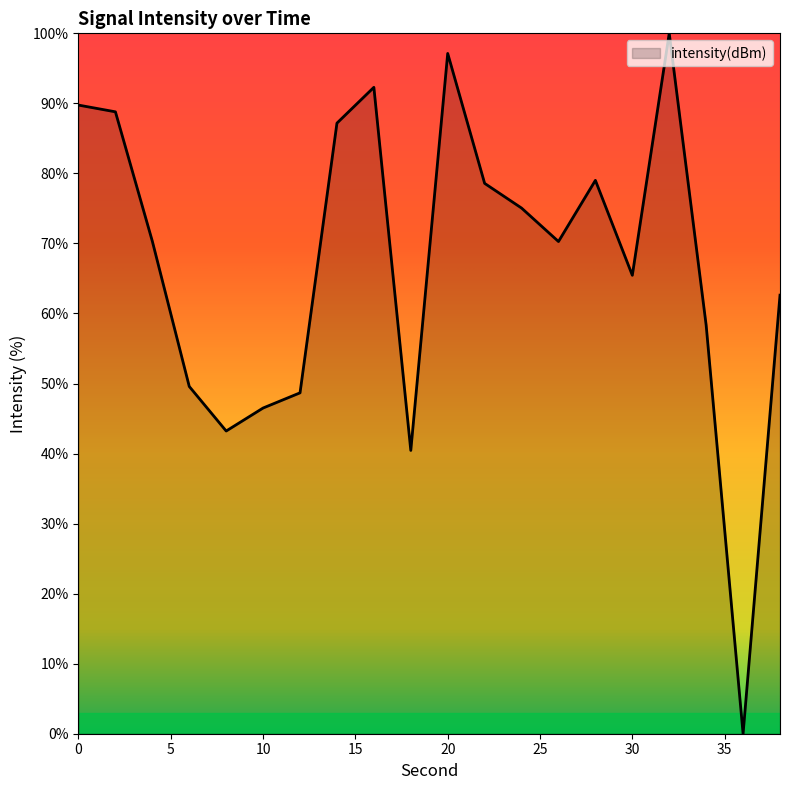

What is the maximum value shown in the chart?

100.0